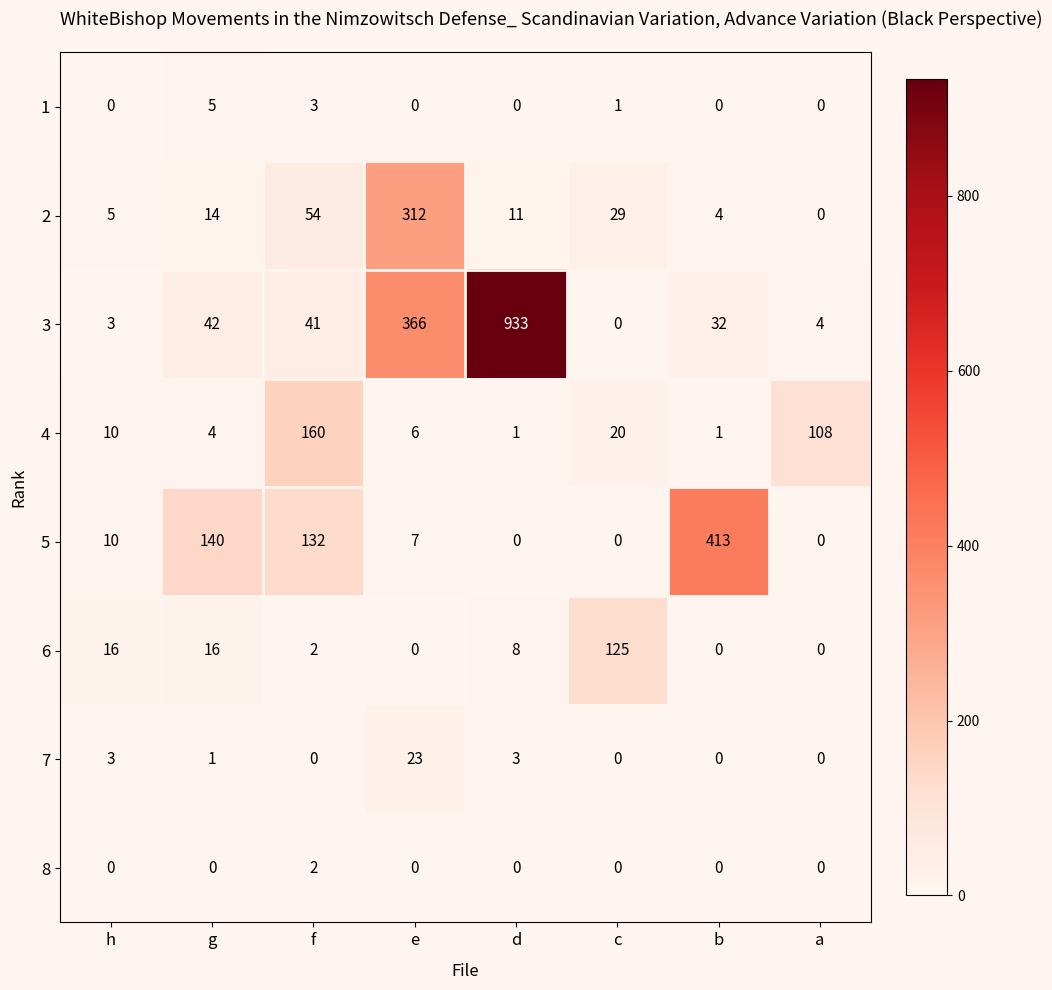

How many 1 values are between 0 and 3?

7